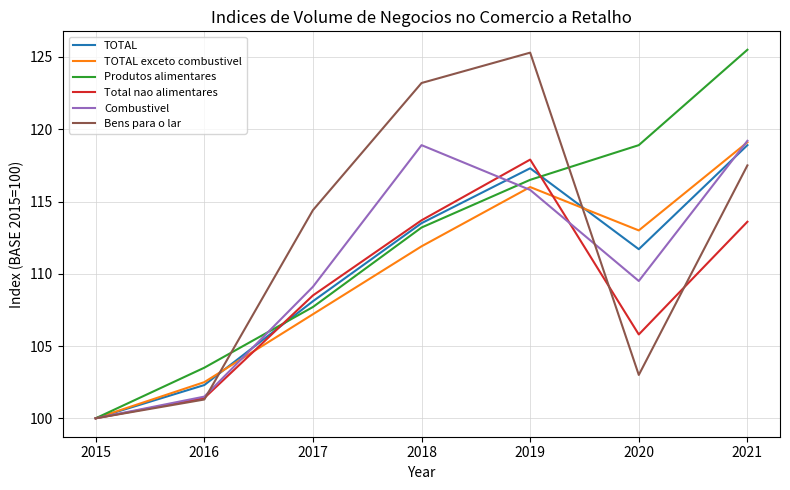

Is this an area chart (filled region under the line)?

No